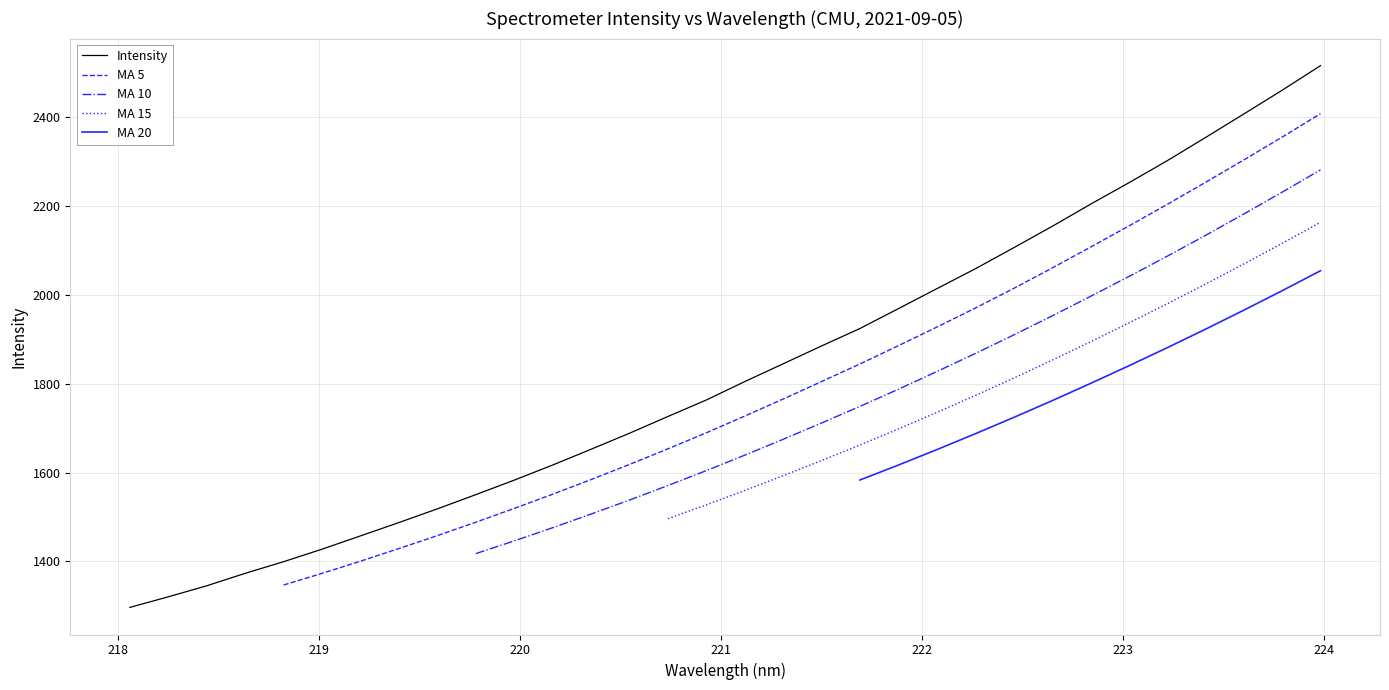

What is the maximum value for Intensity?

2516.7